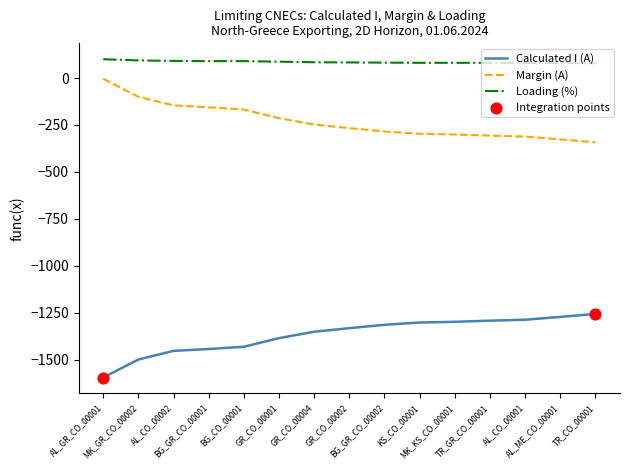

True or false: Calculated I (A) and Loading (%) intersect in this chart.

False